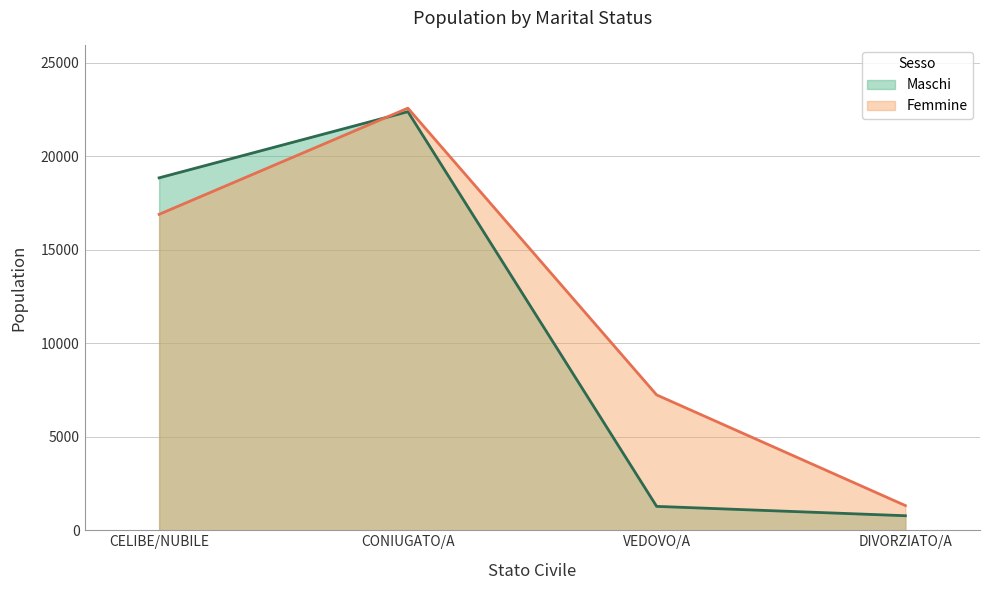

At which label does Femmine first exceed 16903?

CONIUGATO/A